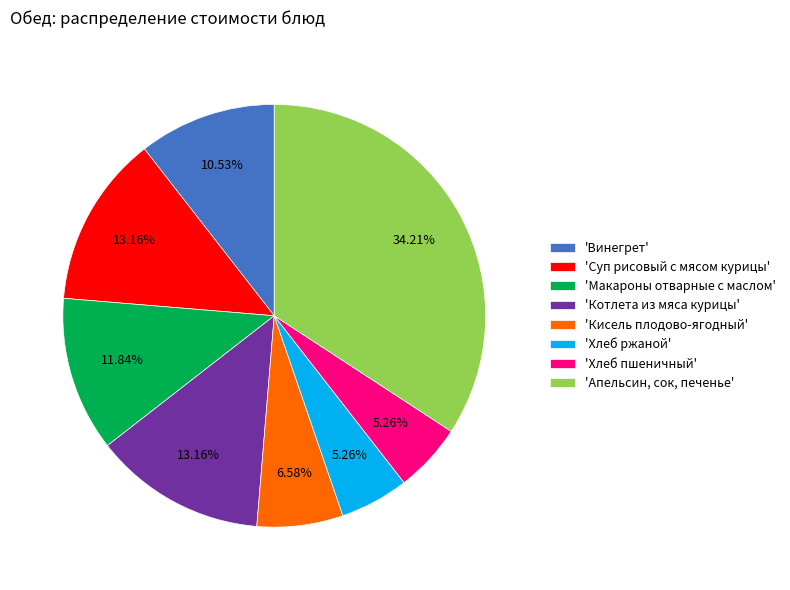

Do 'Апельсин, сок, печенье' and 'Суп рисовый с мясом курицы' together represent more than half of the pie?

No